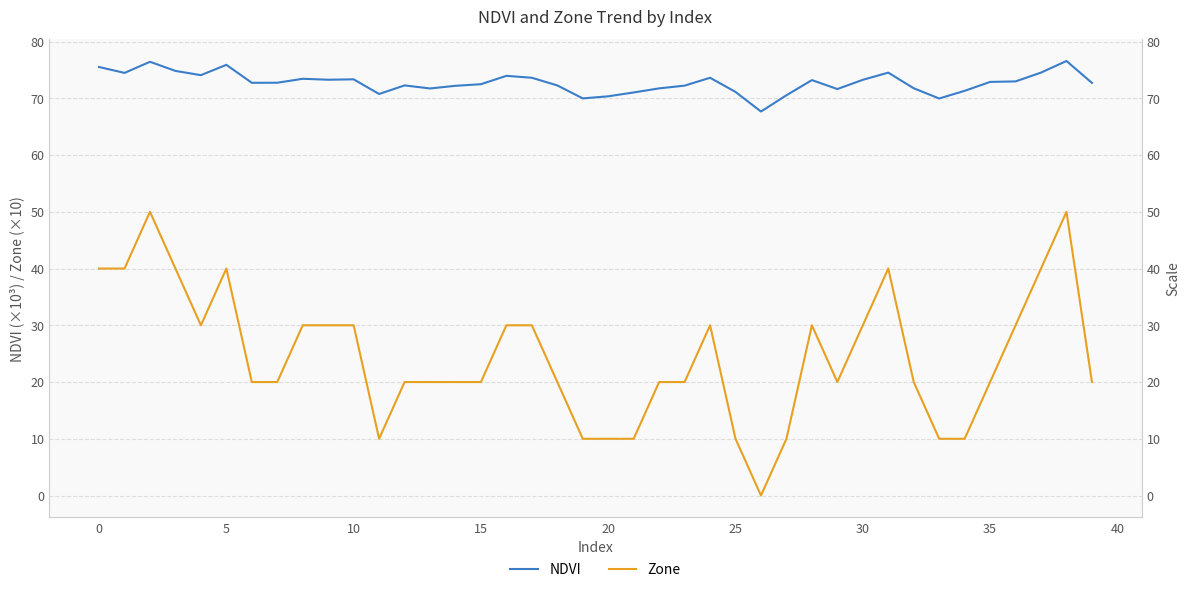

What is the spread (max minus min) of values at 11?

60.8